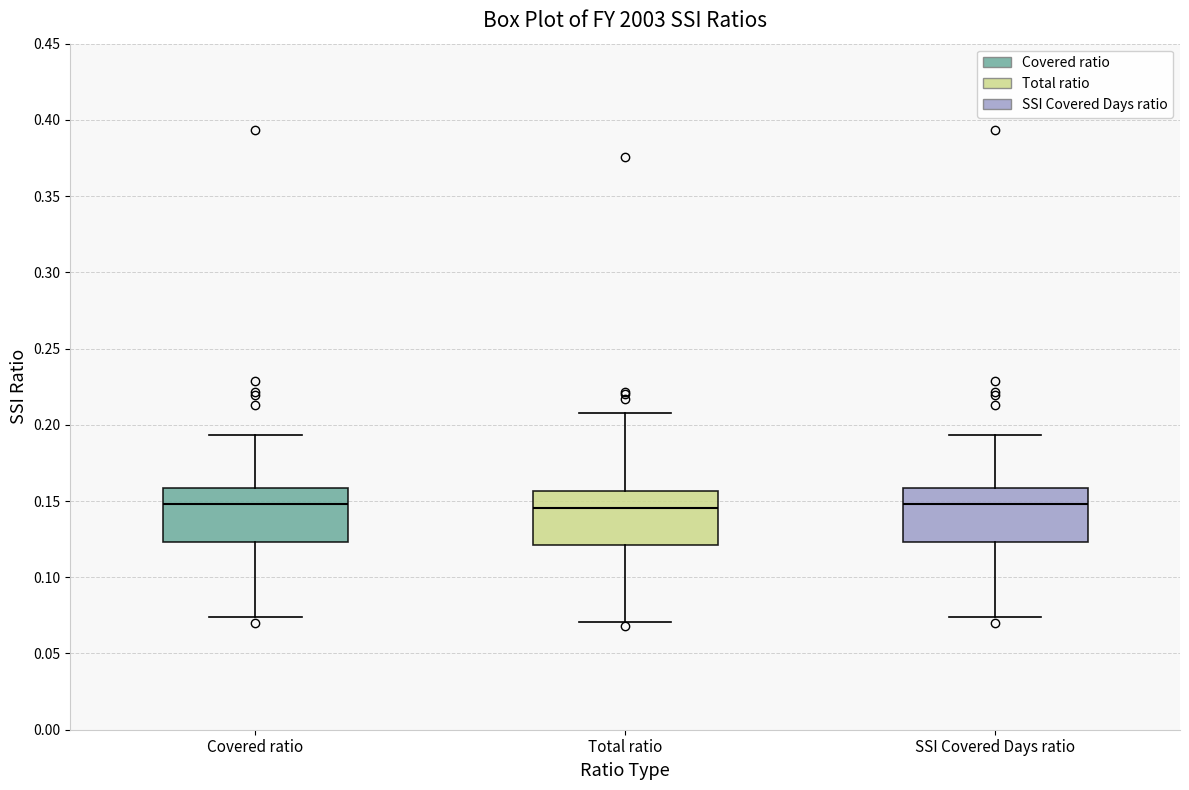

Reading left to right, transcribe this box plot: for each box, give where its median line is, the range the box spans, and where its two whiskers end, as read against the y-axis. The values are not printed on the chart, so give them approximately, as read against the axis.

Covered ratio: median 0.150, box 0.125 to 0.160, whiskers 0.075 to 0.195
Total ratio: median 0.145, box 0.120 to 0.155, whiskers 0.070 to 0.210
SSI Covered Days ratio: median 0.150, box 0.125 to 0.160, whiskers 0.075 to 0.195